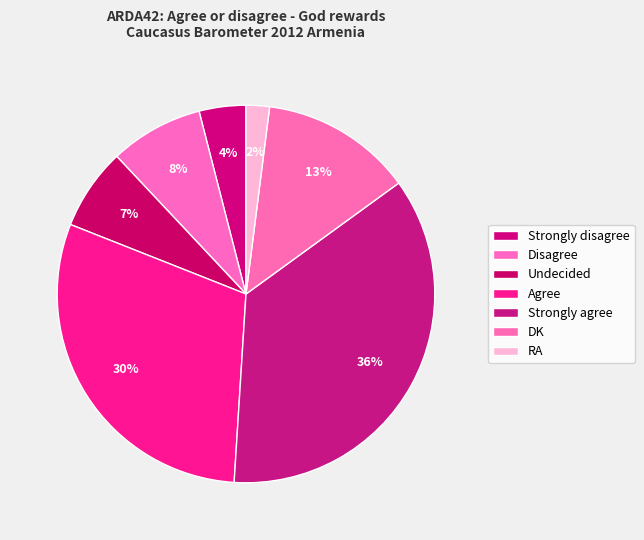

The Strongly disagree slice represents 4% of the pie. True or false?

True